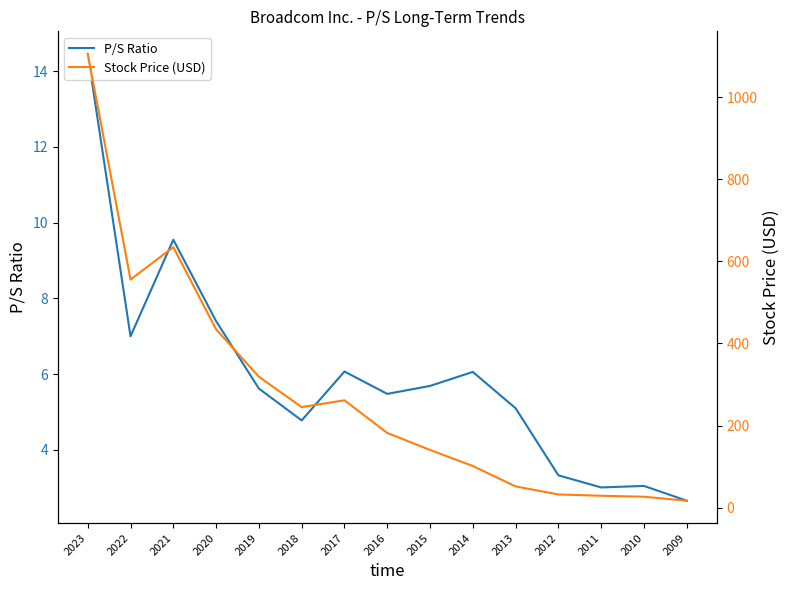

True or false: Stock Price (USD) and P/S Ratio intersect in this chart.

False